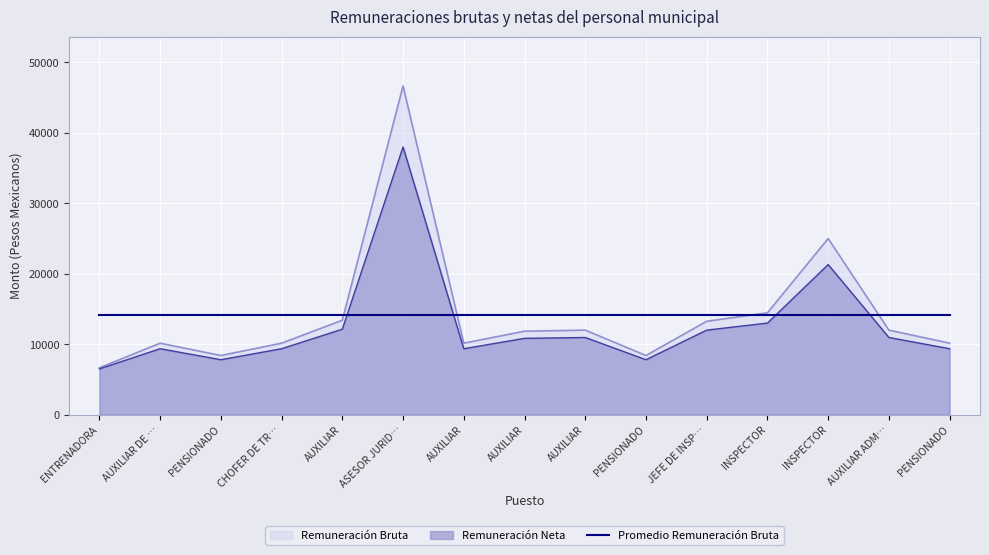

What is the label of the 8th point from the left?

AUXILIAR